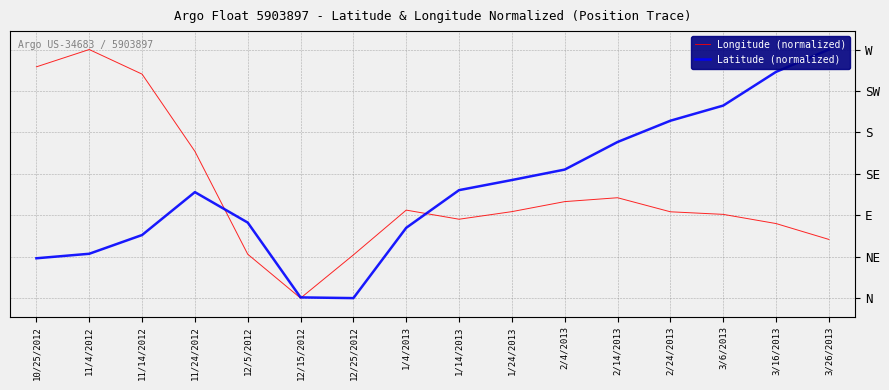

The Longitude (normalized) series shows 130.2 at 3/6/2013. True or false?

False